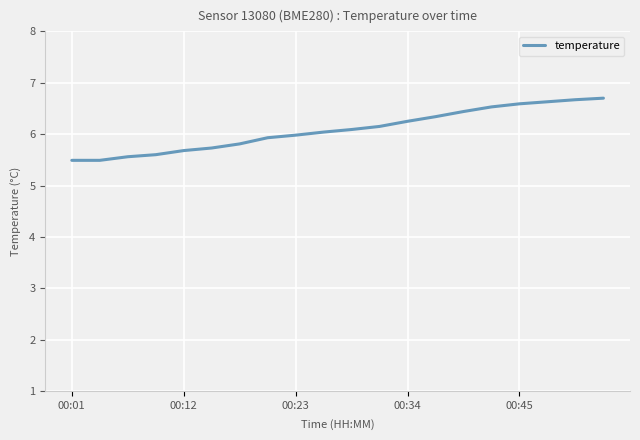

What is the maximum value shown in the chart?

6.7